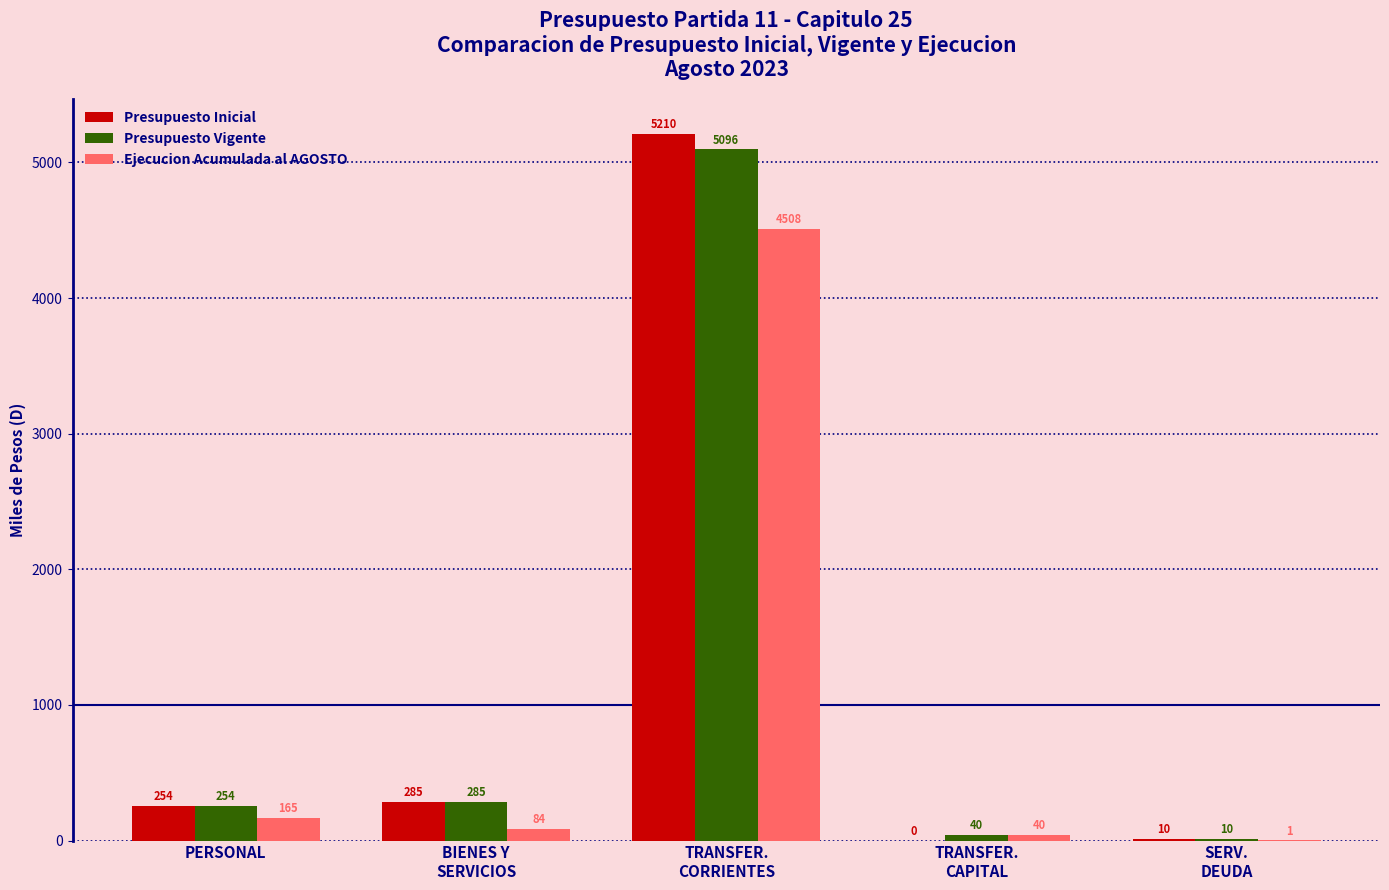

Reading right to left, list all the values displayed in this chart.

Presupuesto Inicial: 10	0	5210	285	254
Presupuesto Vigente: 10	40	5096	285	254
Ejecucion Acumulada al AGOSTO: 1	40	4508	84	165